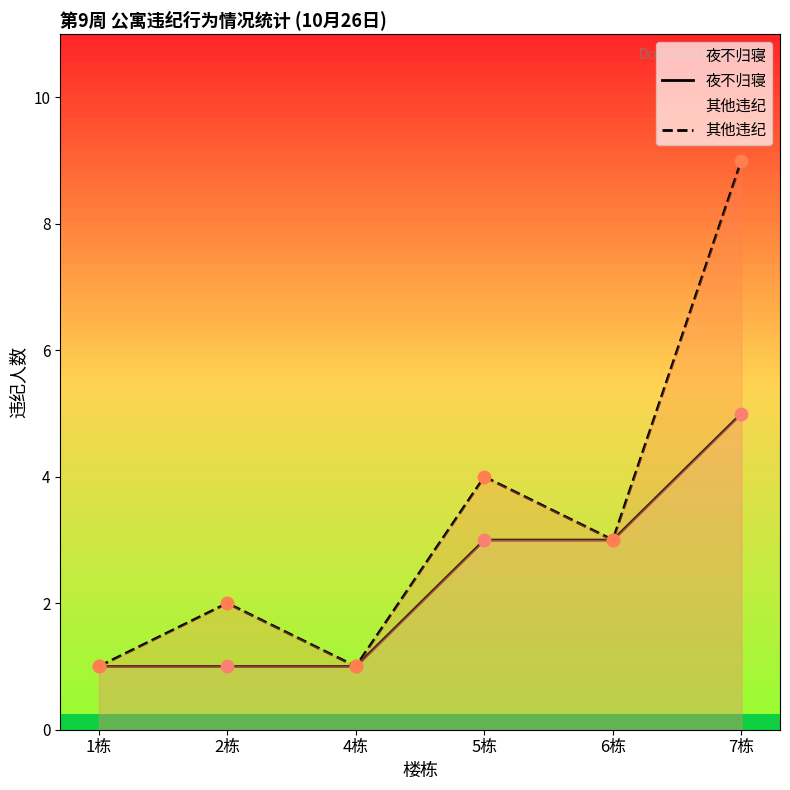

Is the value of 其他违纪 at 1栋 greater than the value of 夜不归寝 at 2栋?

No